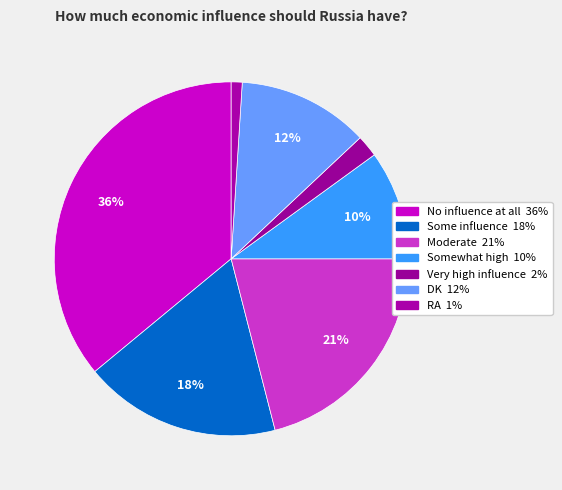

Count the number of slices in the pie.

7